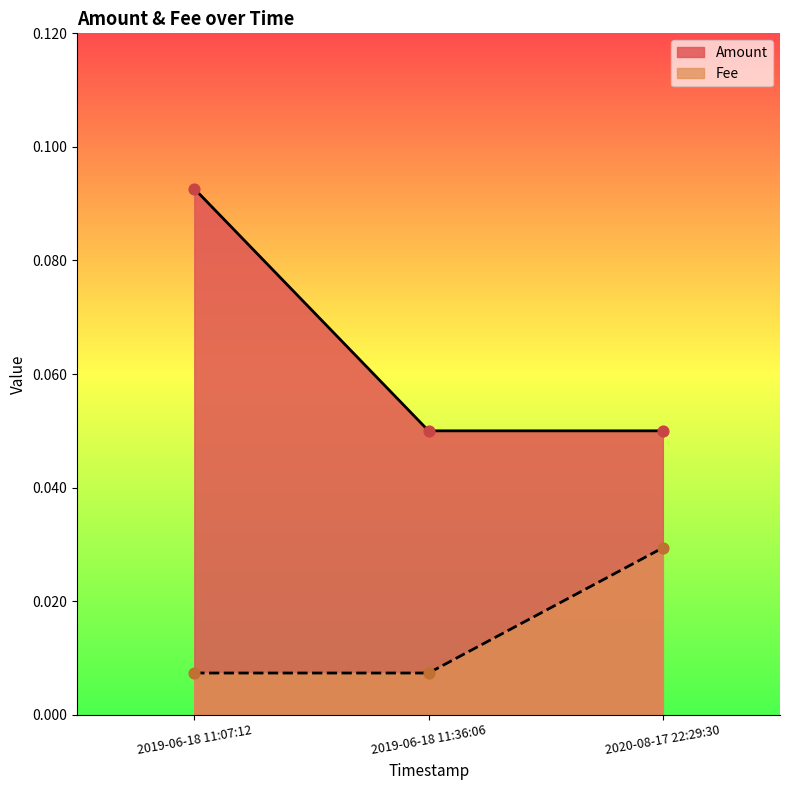

What is the total value across all series at 2020-08-17 22:29:30?

0.1